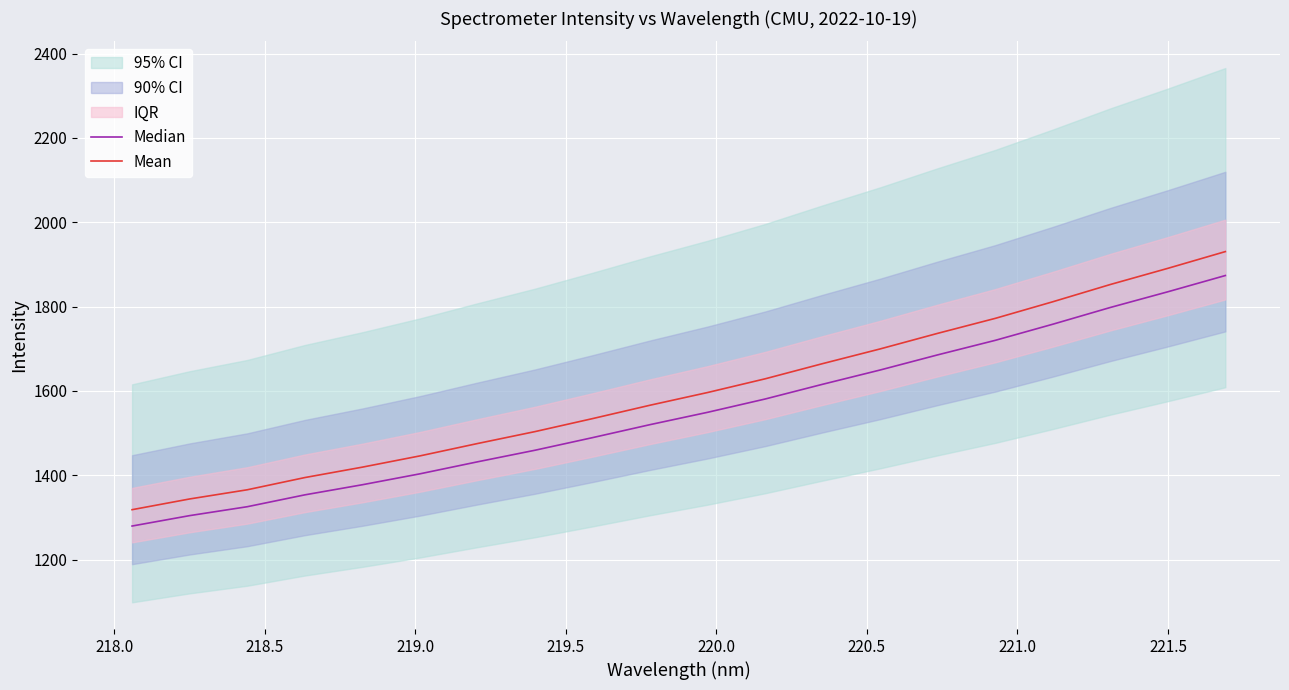

At 221.0, list the series in order from largest to smallest.

Mean, Median